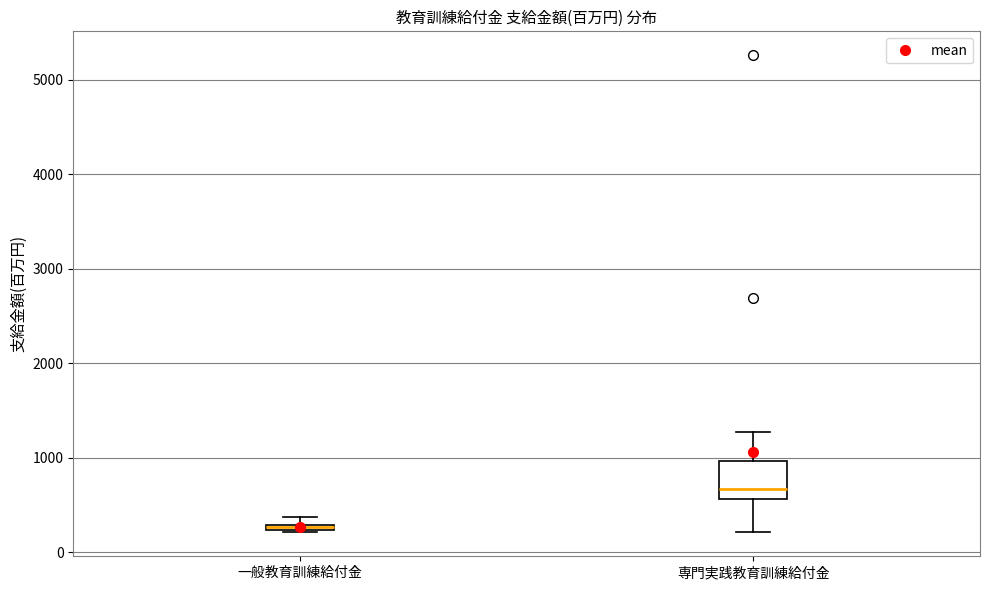

Which box has the lowest median line?

一般教育訓練給付金